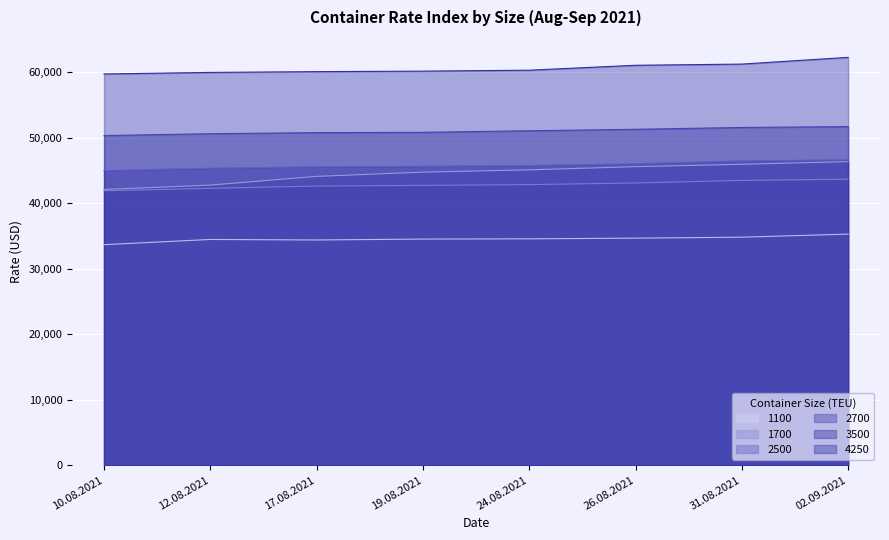

How many lines are shown in the chart?

6